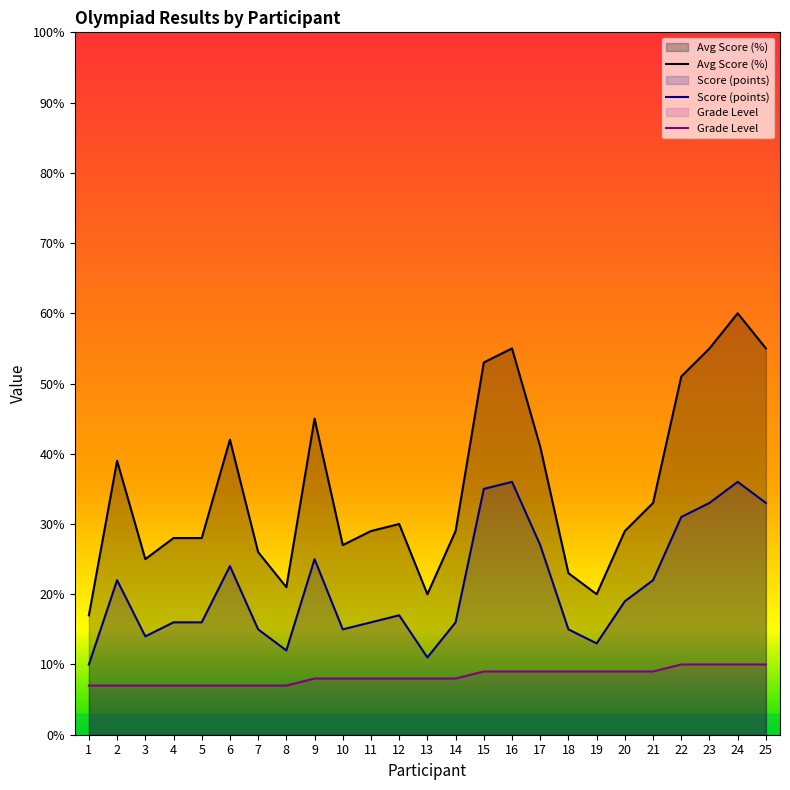

Which series has the widest spread of values?

Avg Score (%)